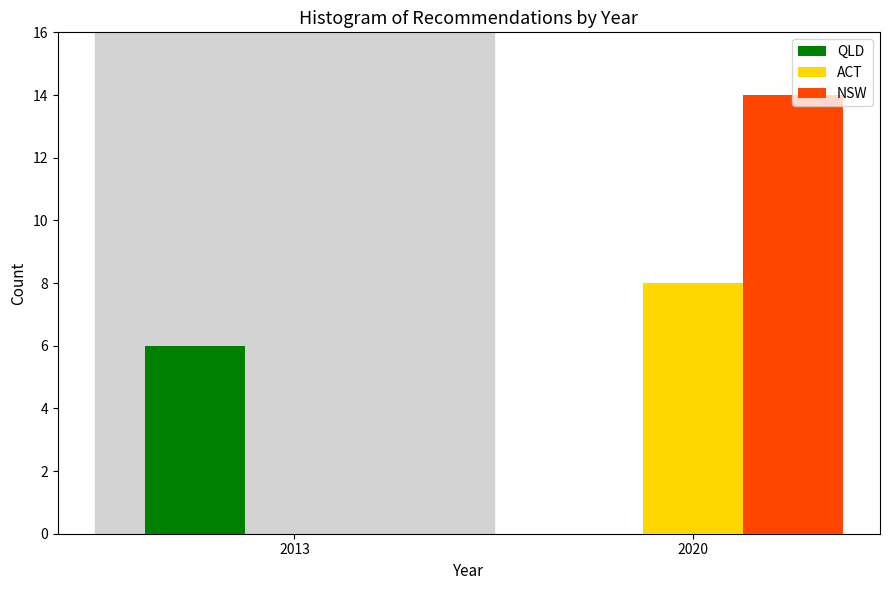

Reading left to right, list all the values displayed in this chart.

QLD: 2013=6	2020=0
ACT: 2013=0	2020=8
NSW: 2013=0	2020=14